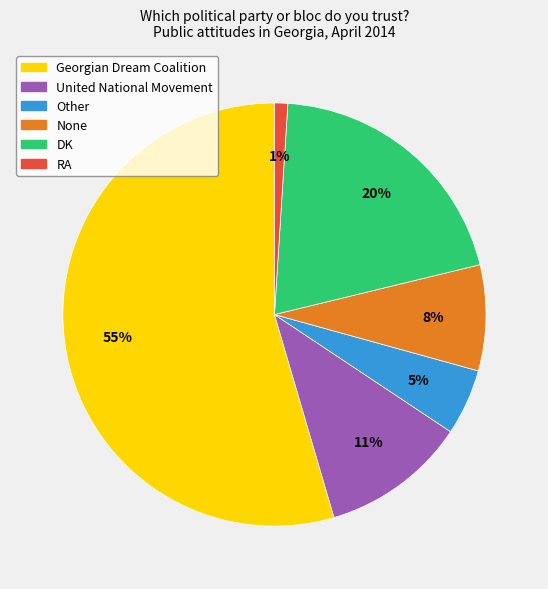

Rank the categories by value from highest to lowest.

Georgian Dream Coalition, DK, United National Movement, None, Other, RA